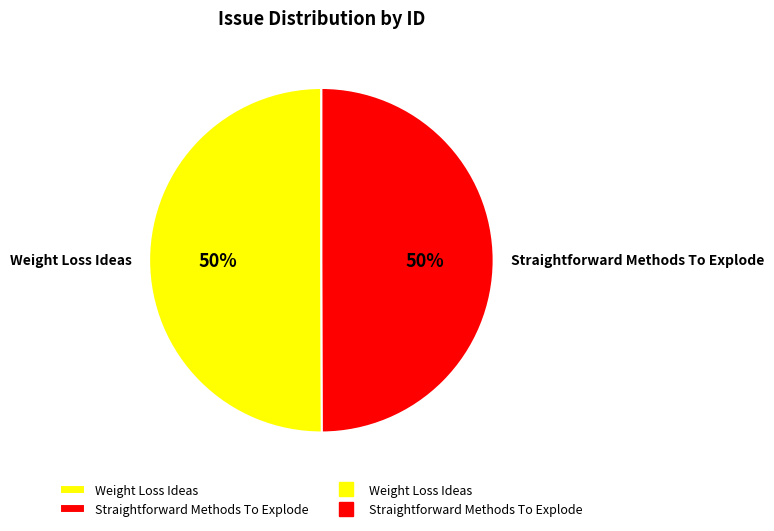

The Weight Loss Ideas slice represents 58% of the pie. True or false?

False